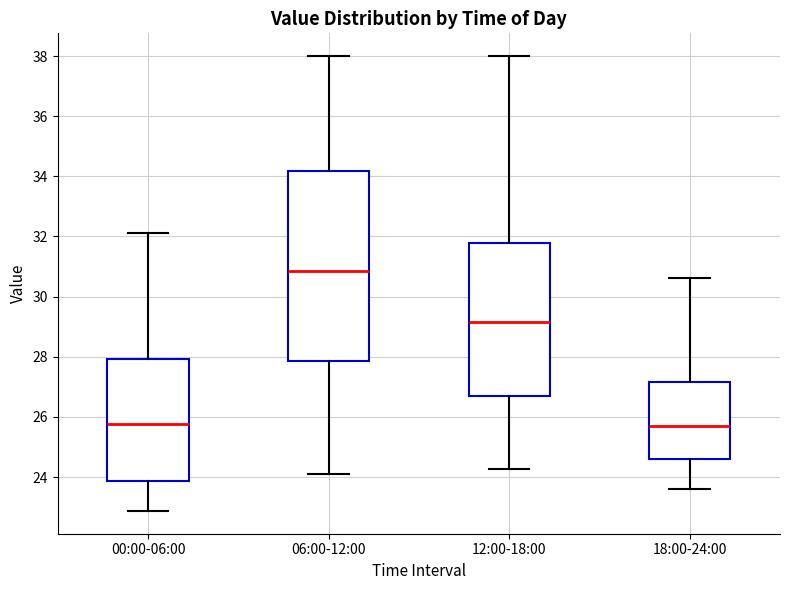

Reading left to right, transcribe this box plot: for each box, give where its median line is, the range the box spans, and where its two whiskers end, as read against the y-axis. The values are not printed on the chart, so give them approximately, as read against the axis.

00:00-06:00: median 25.8, box 23.8 to 28.0, whiskers 22.8 to 32.2
06:00-12:00: median 30.8, box 27.8 to 34.2, whiskers 24.2 to 38.0
12:00-18:00: median 29.2, box 26.8 to 31.8, whiskers 24.2 to 38.0
18:00-24:00: median 25.8, box 24.6 to 27.2, whiskers 23.6 to 30.6